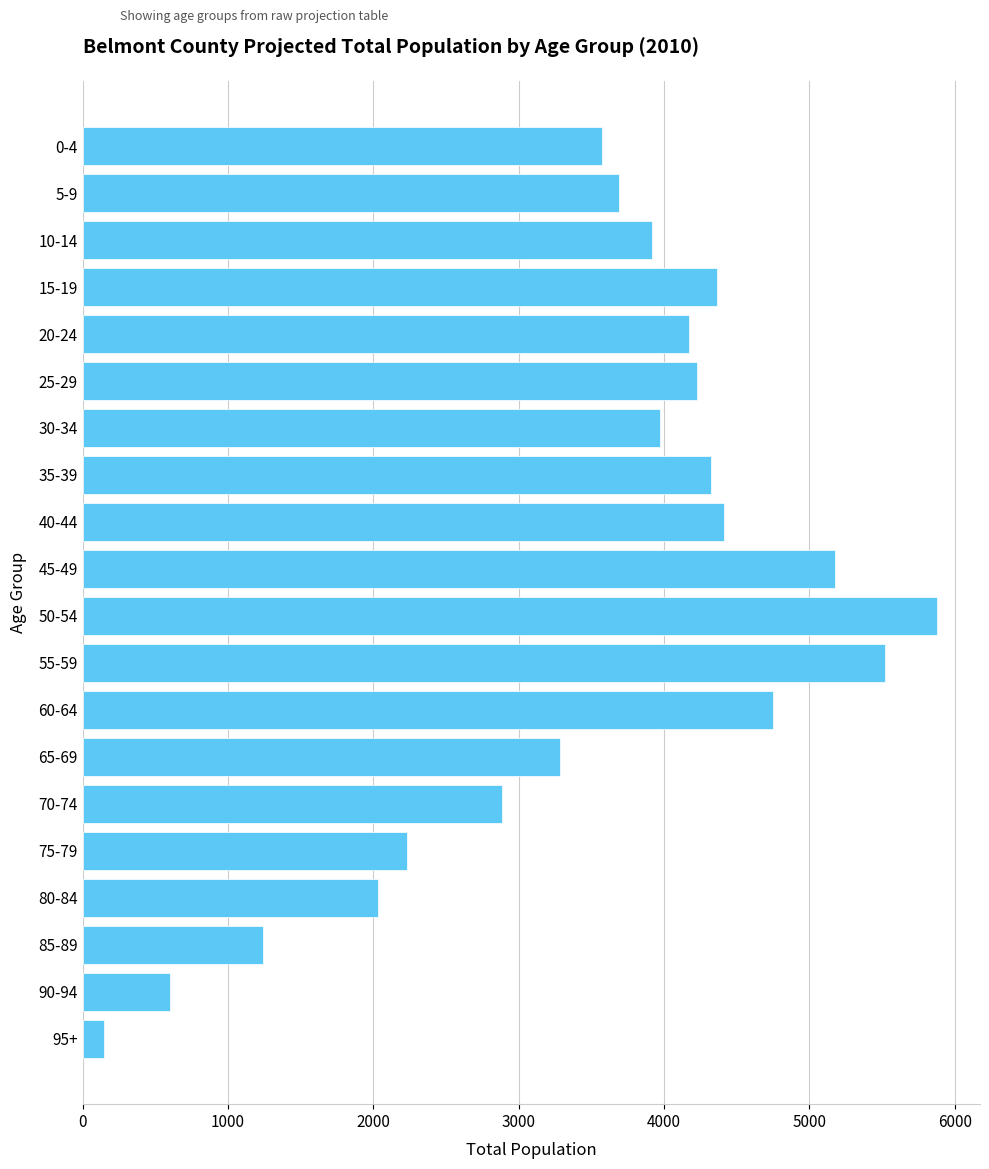

What is the change in value from 10-14 to 95+?

-3772